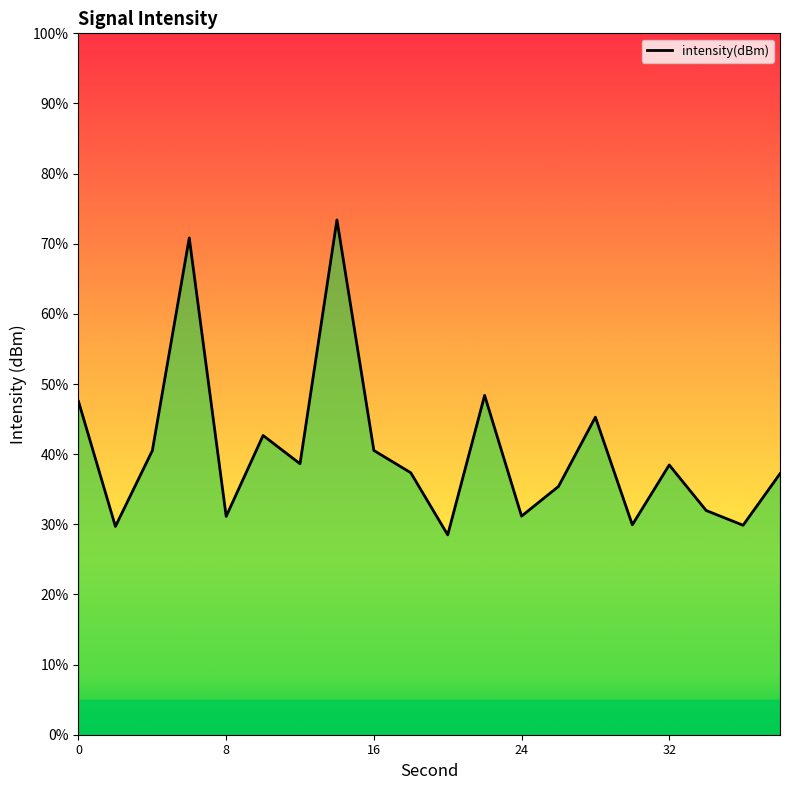

What is the maximum value shown in the chart?

73.4